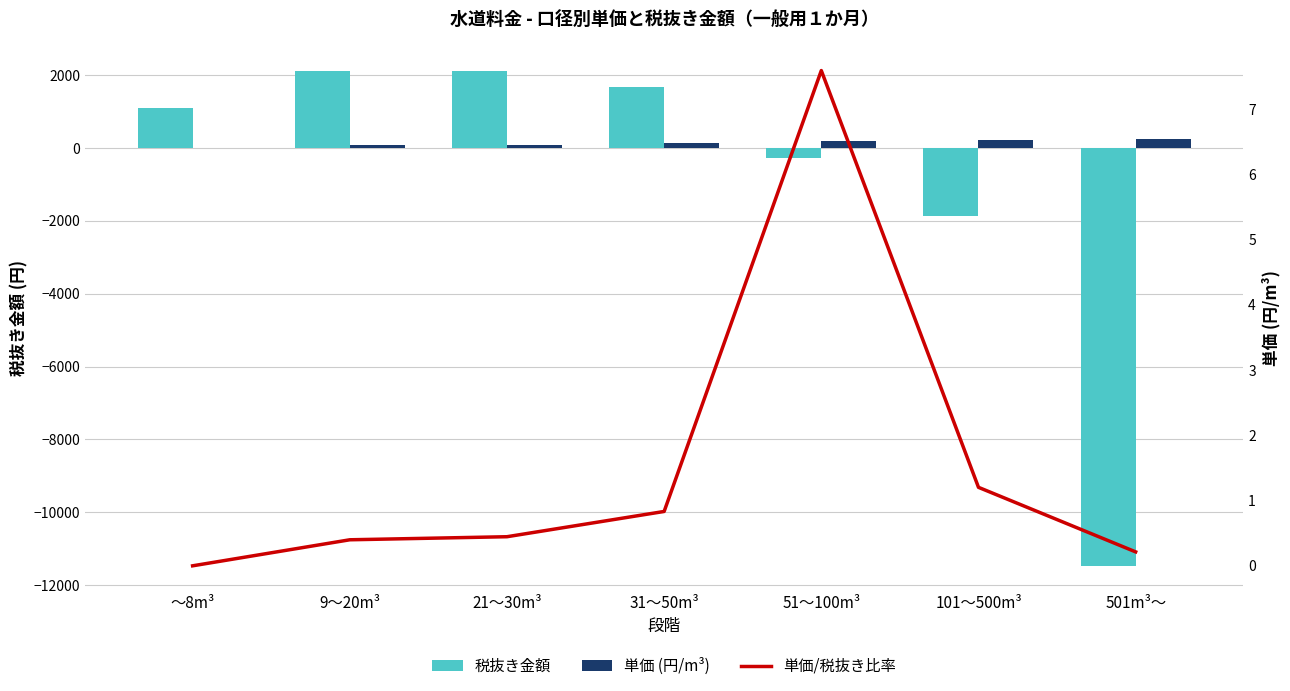

Which series has the largest total across all categories?

単価 (円/m³)